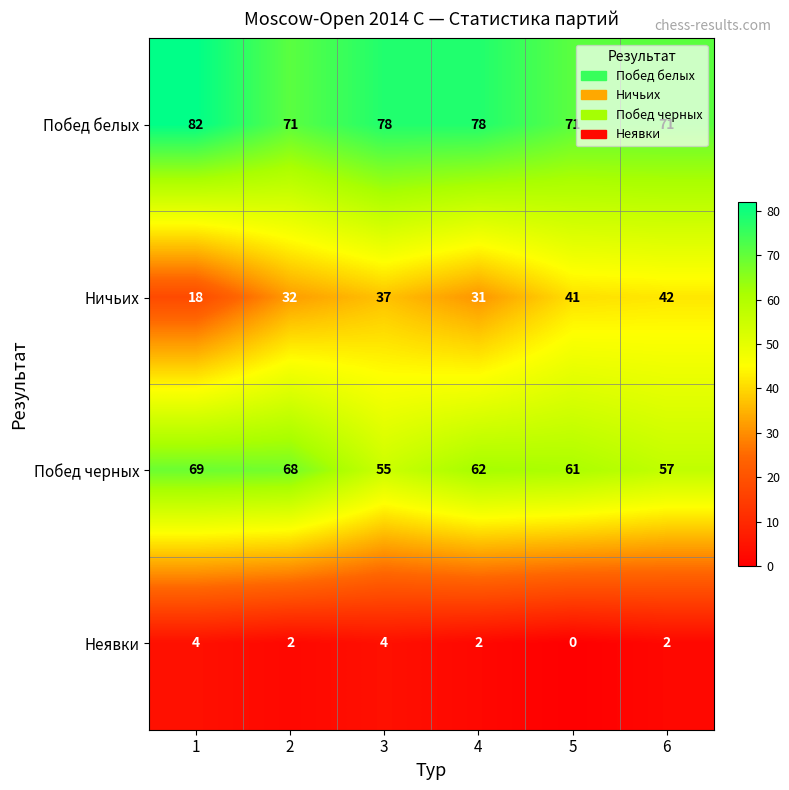

What is the sum of all Побед черных values?

372